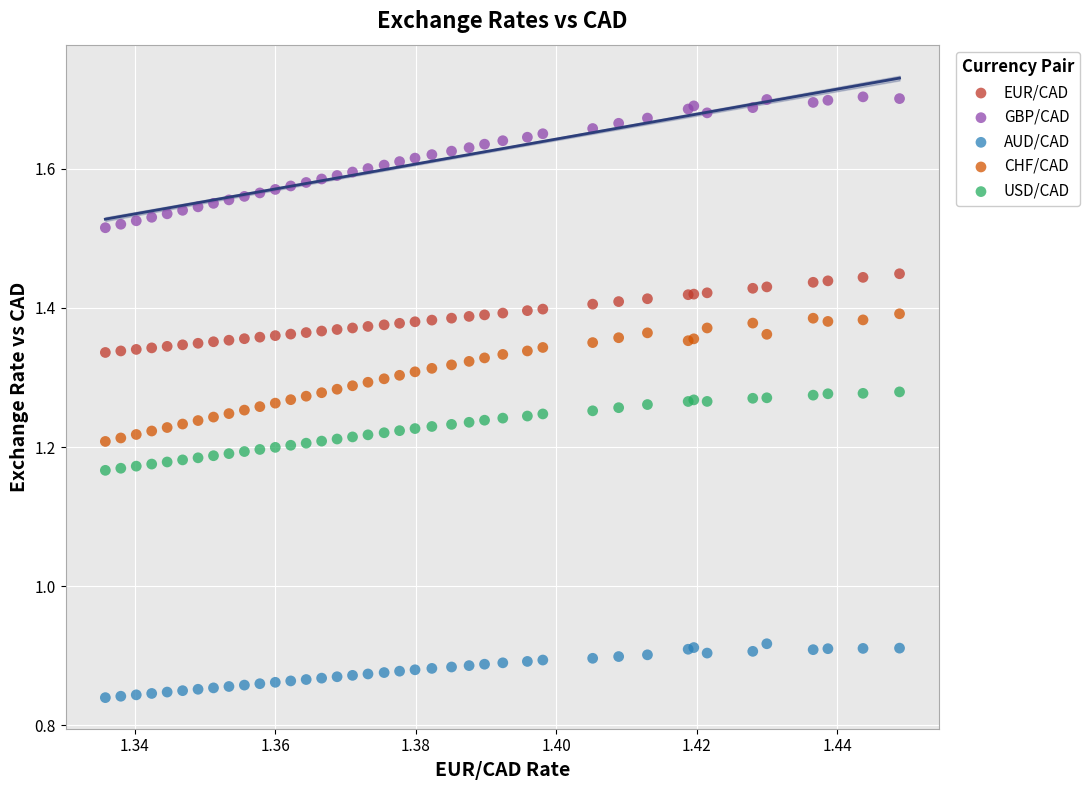

Which series has the largest Y range (max minus min)?

GBP/CAD